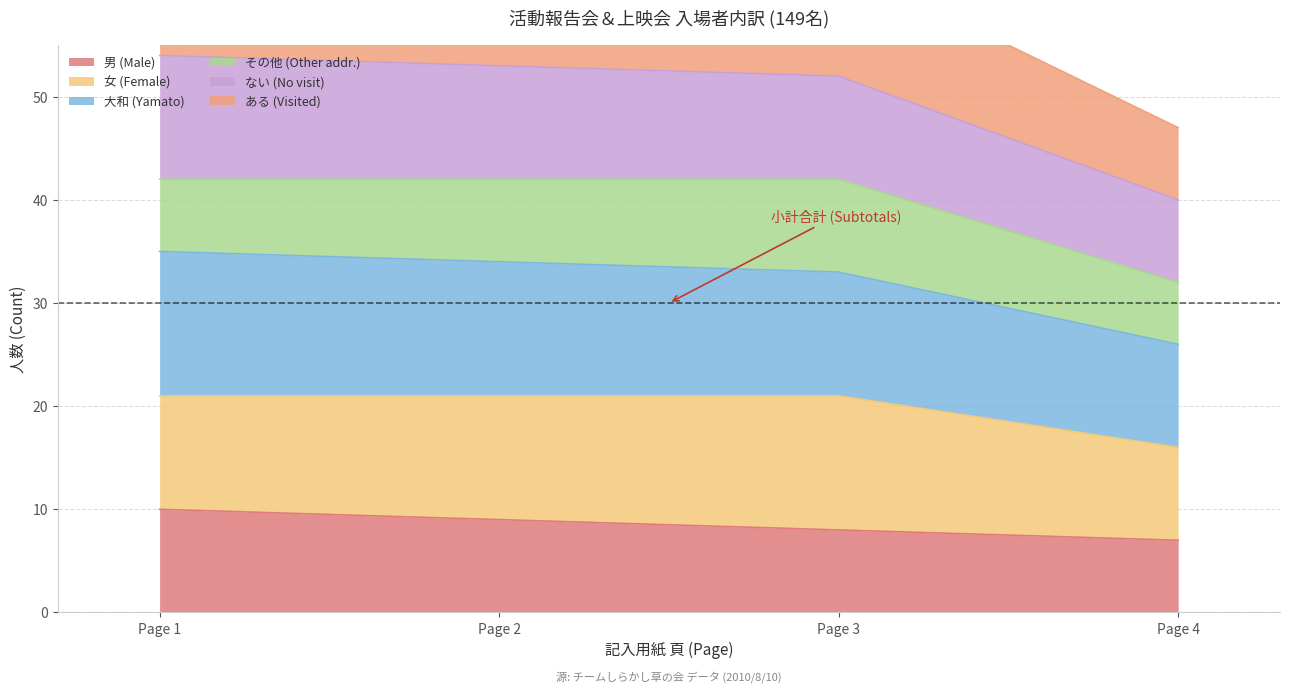

Reading left to right, what are all the values shown in this chart?

Page 1=10	Page 2=9	Page 3=8	Page 4=7